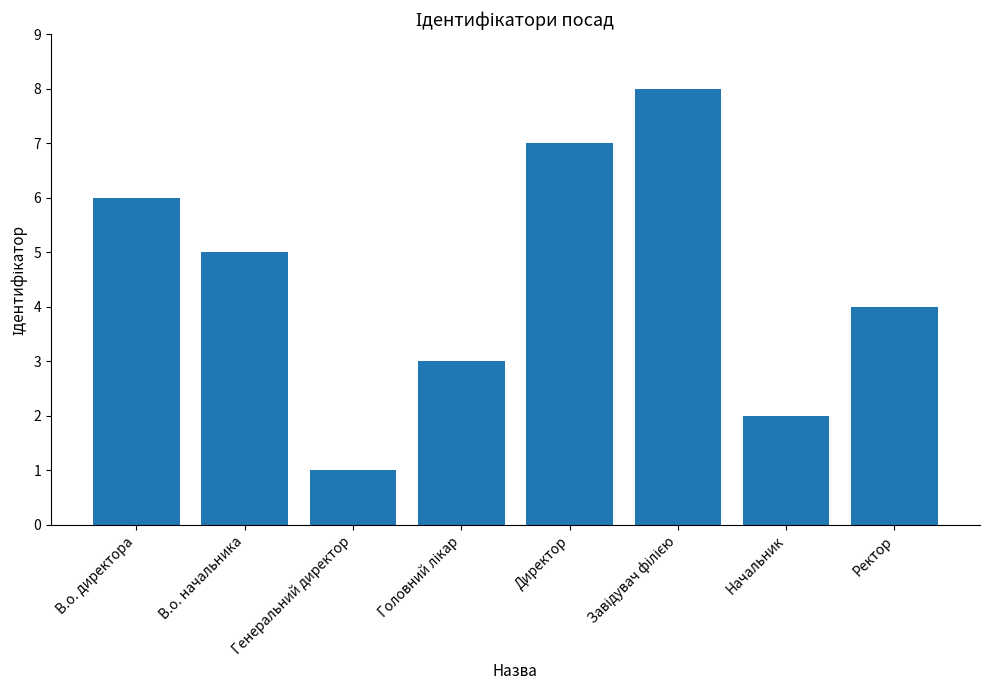

What is the ratio of the value at В.о. директора to the value at Начальник?

3.0